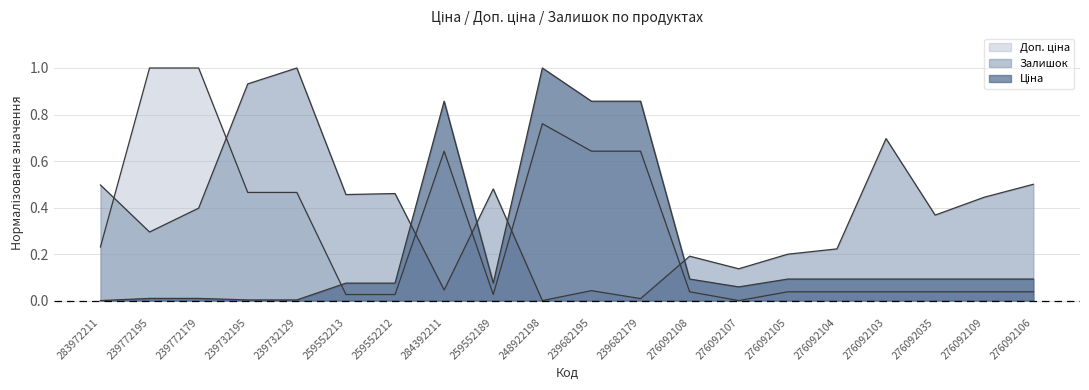

What position from the right is 276092107?

7